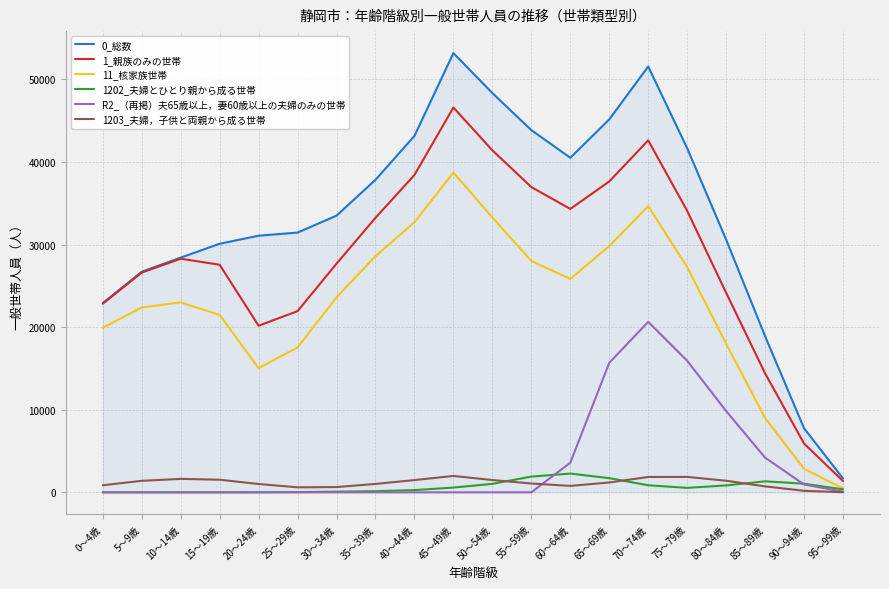

Which label corresponds to the largest value in the chart?

45～49歳